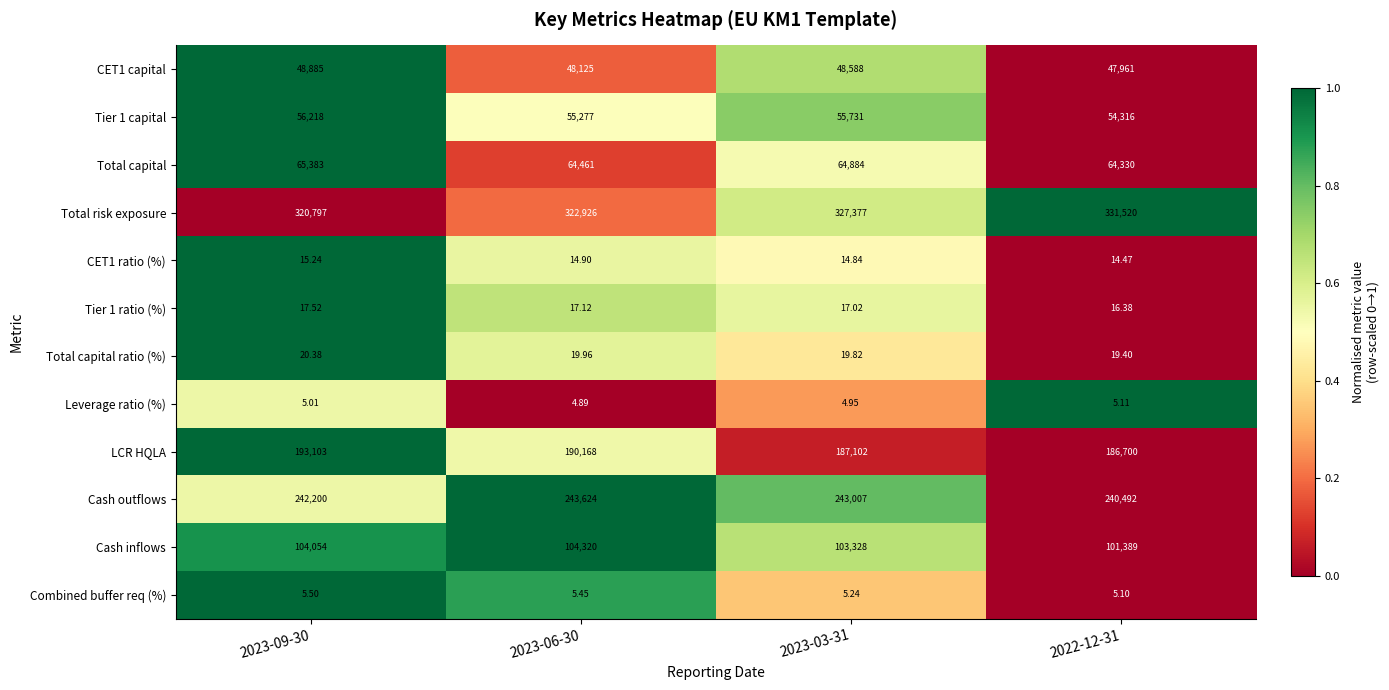

Which series has the largest total across all categories?

Total risk exposure